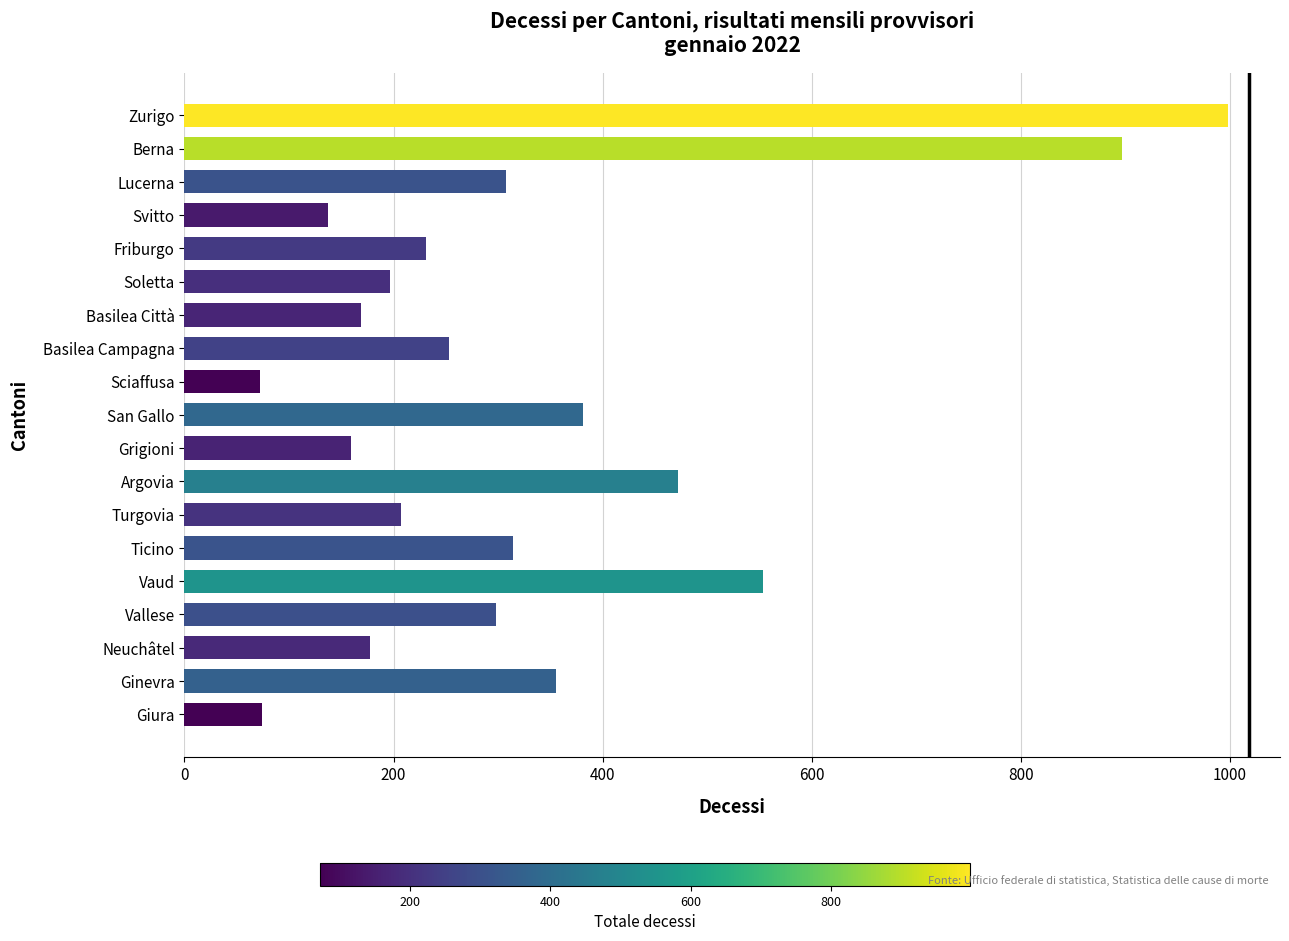

What is the approximate value at Grigioni?

159